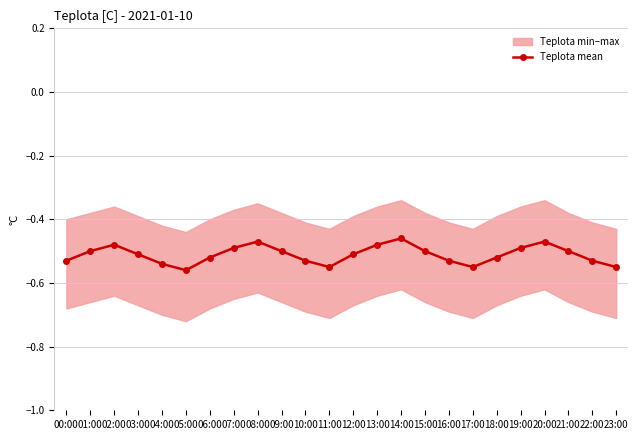

What is the minimum value shown in the chart?

-0.6